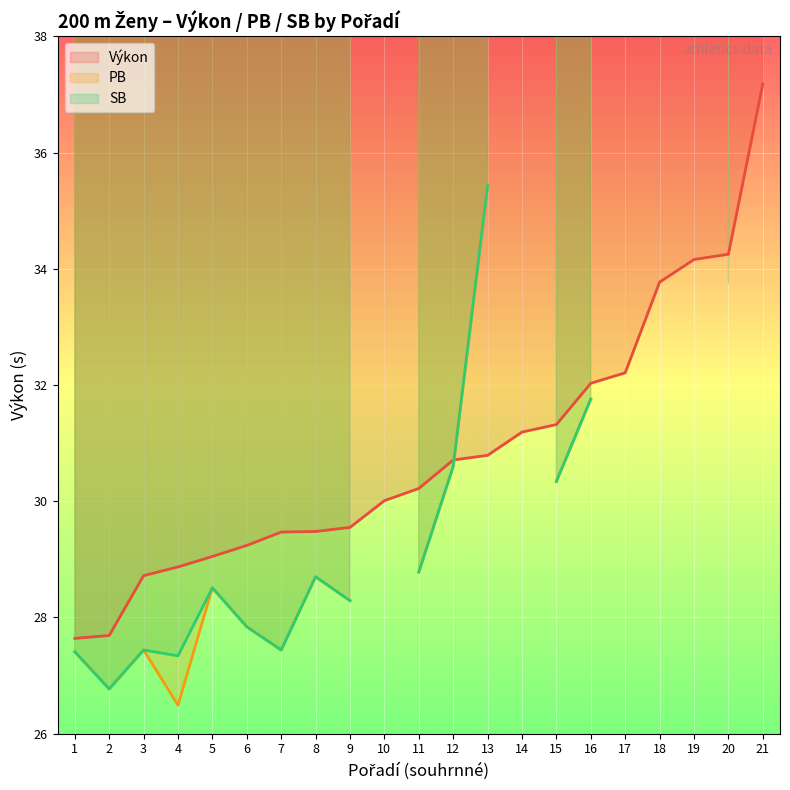

What is the value of the Výkon point at the 6th from the left?

29.2